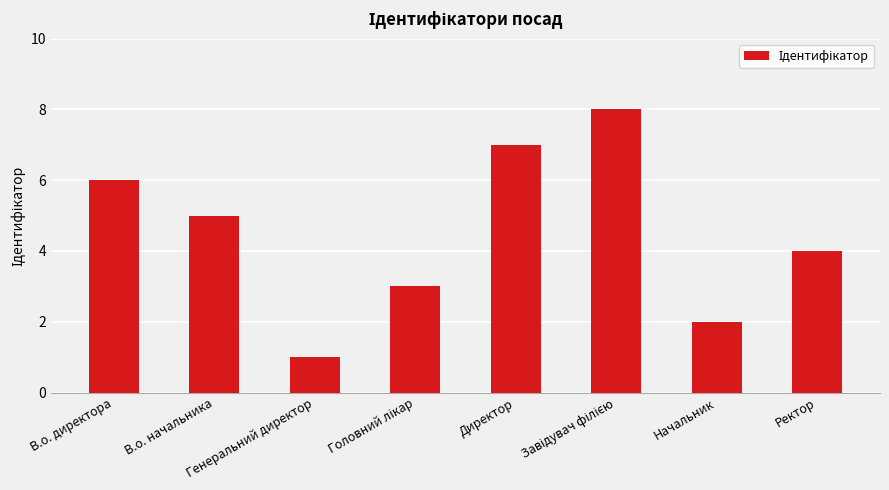

Count the values in the range 3 to 7.

5